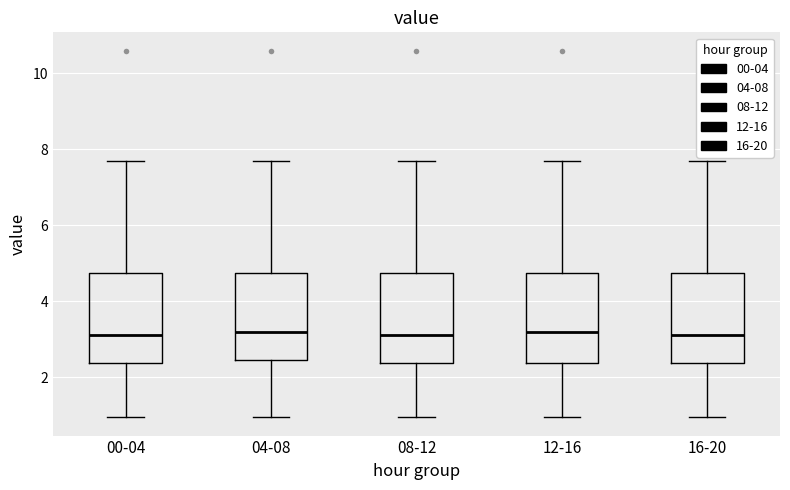

Reading left to right, transcribe this box plot: for each box, give where its median line is, the range the box spans, and where its two whiskers end, as read against the y-axis. The values are not printed on the chart, so give them approximately, as read against the axis.

00-04: median 3.2, box 2.4 to 4.8, whiskers 1.0 to 7.8
04-08: median 3.2, box 2.4 to 4.8, whiskers 1.0 to 7.8
08-12: median 3.2, box 2.4 to 4.8, whiskers 1.0 to 7.8
12-16: median 3.2, box 2.4 to 4.8, whiskers 1.0 to 7.8
16-20: median 3.2, box 2.4 to 4.8, whiskers 1.0 to 7.8